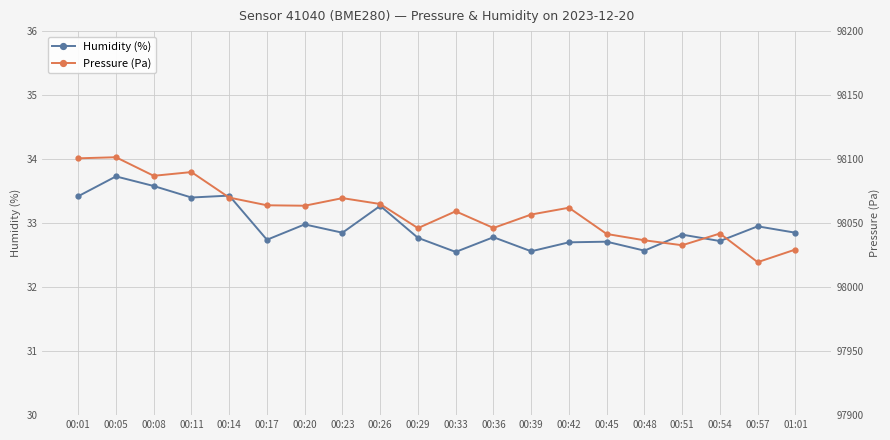

List the labels in order of Humidity (%) value, smallest first.

00:33, 00:39, 00:48, 00:42, 00:45, 00:54, 00:17, 00:29, 00:36, 00:51, 00:23, 01:01, 00:57, 00:20, 00:26, 00:11, 00:01, 00:14, 00:08, 00:05